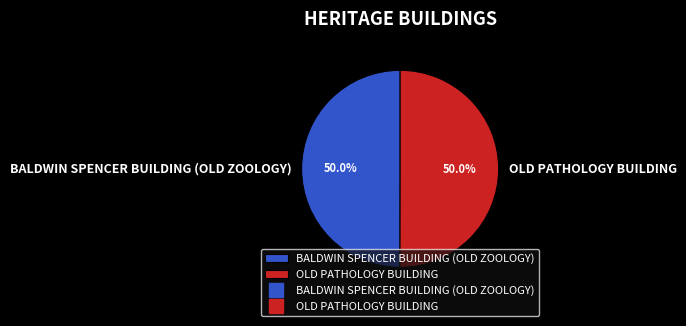

To the nearest percent, what is the average slice percentage?

50%